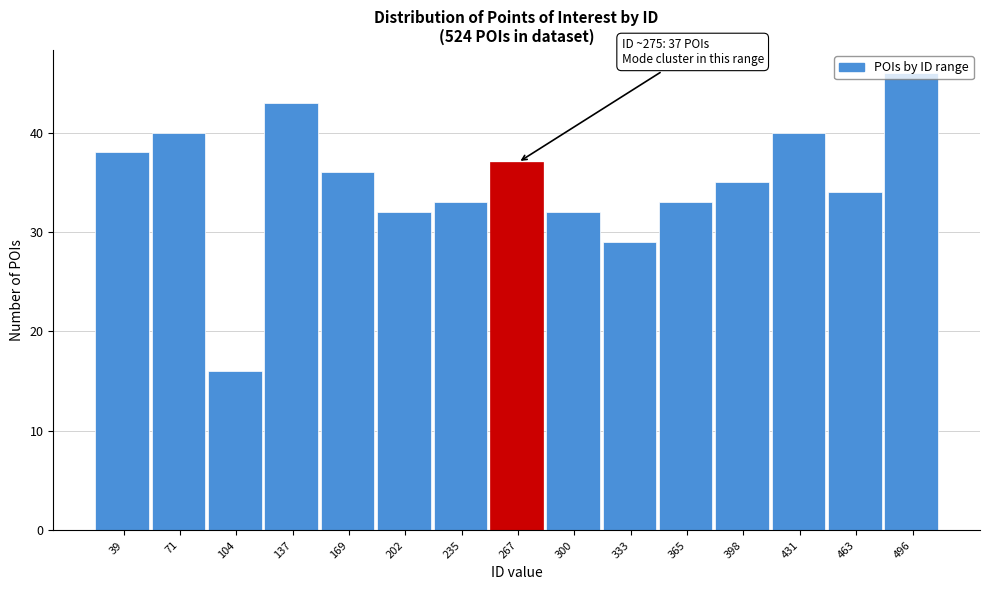

What is the change in value from 300 to 398?

+3